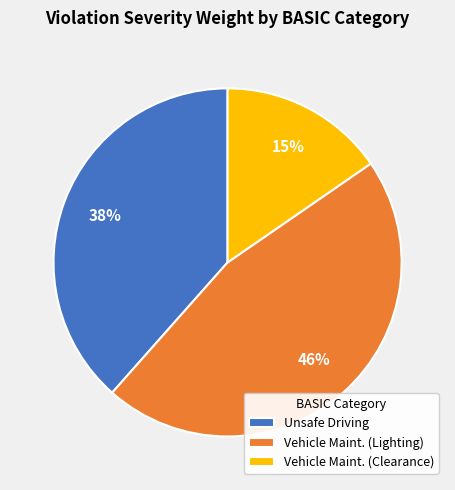

What percentage is the Vehicle Maint. (Clearance) slice, to the nearest percent?

15%